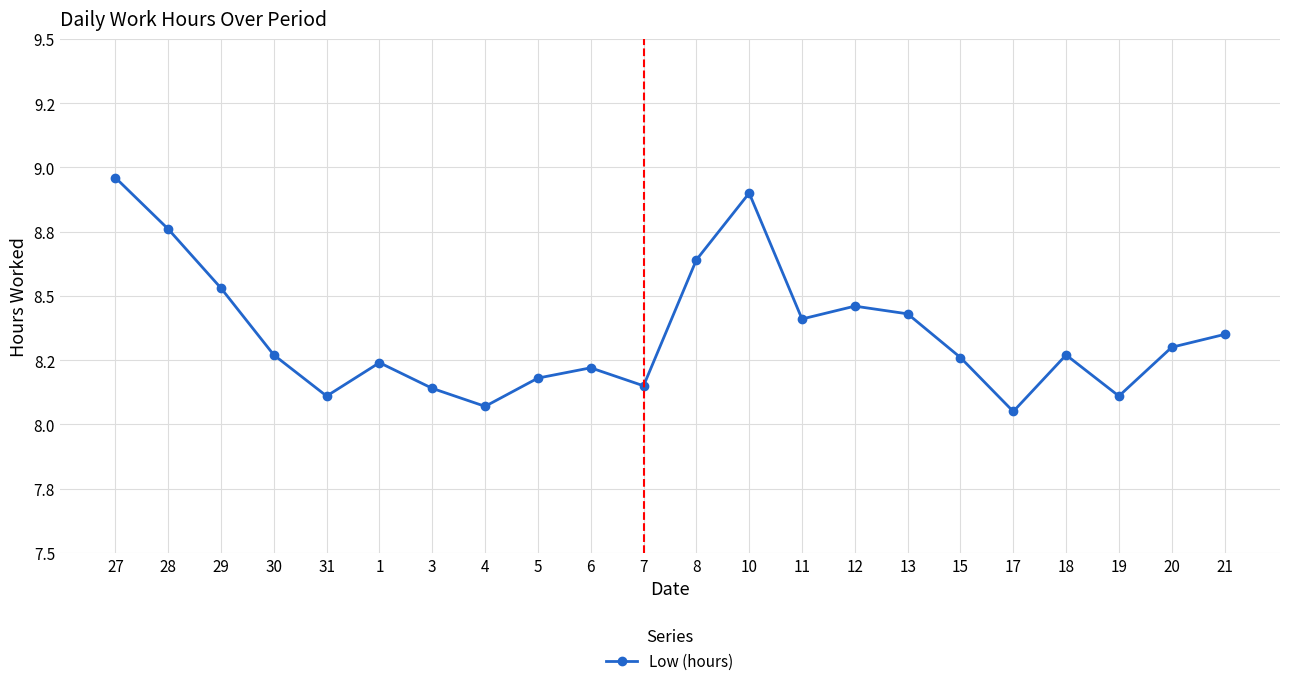

True or false: the data shows 2.4 at 18.

False